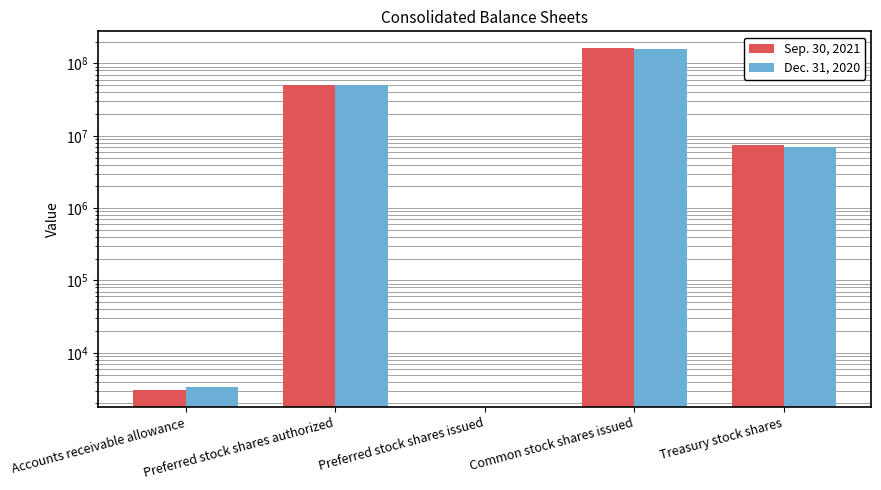

What is the label of the 1st bar from the right?

Treasury stock shares